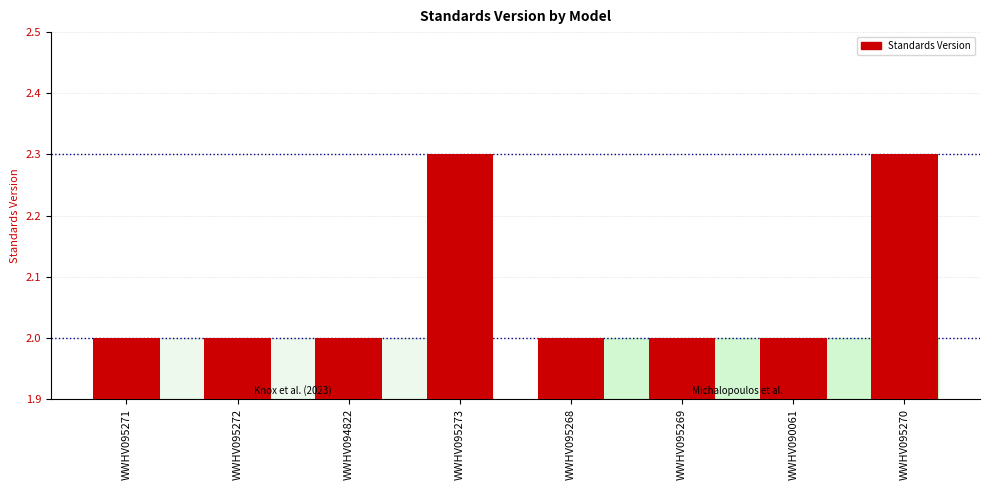

Does the chart contain any negative values?

No